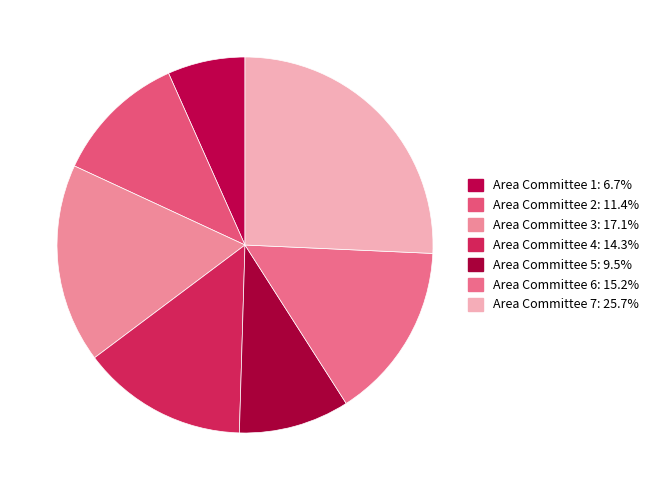

Count the number of slices in the pie.

7